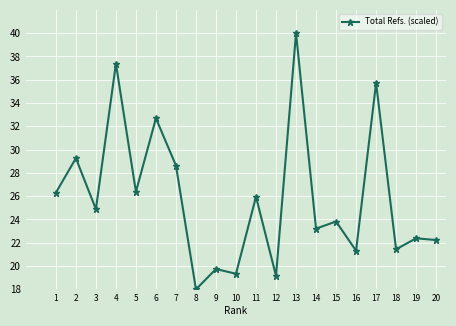

How many points are lower than both their immediate neighbors (excluding endpoints)?

8